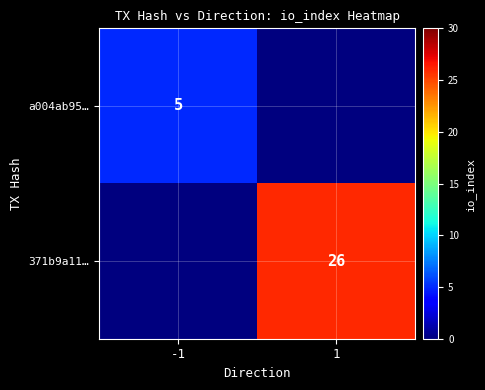

The value of 371b9a11… at 1 is 26. True or false?

True